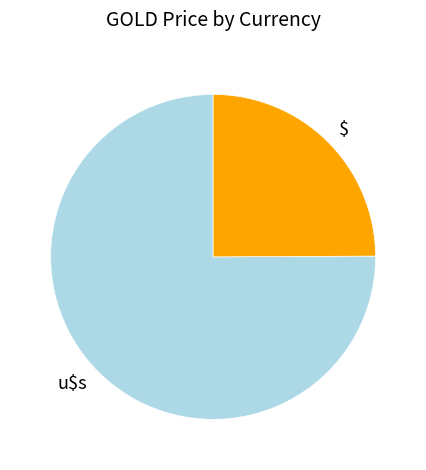

Is it true that u$s is 75% of the pie?

True